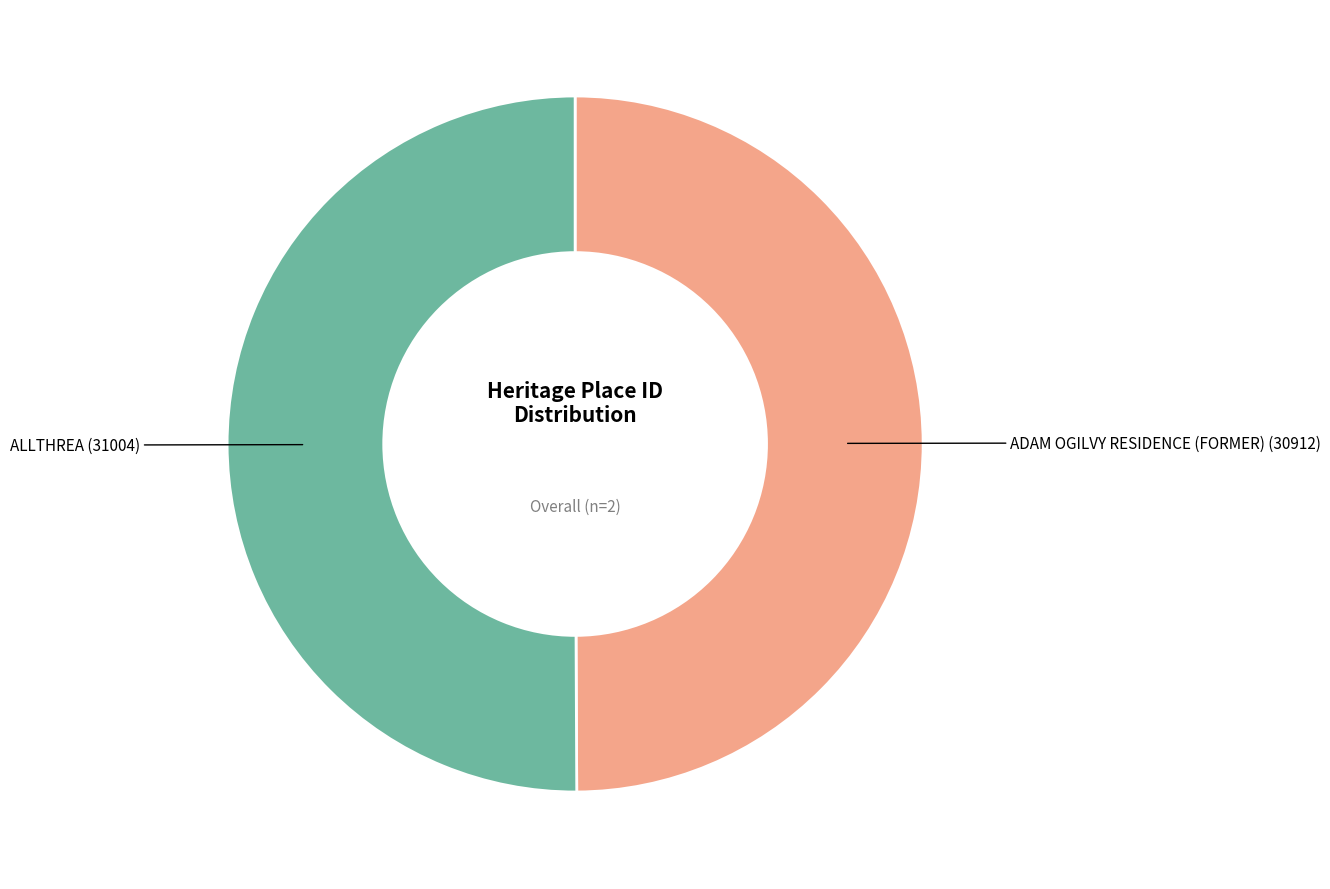

The ALLTHREA slice represents 64% of the pie. True or false?

False